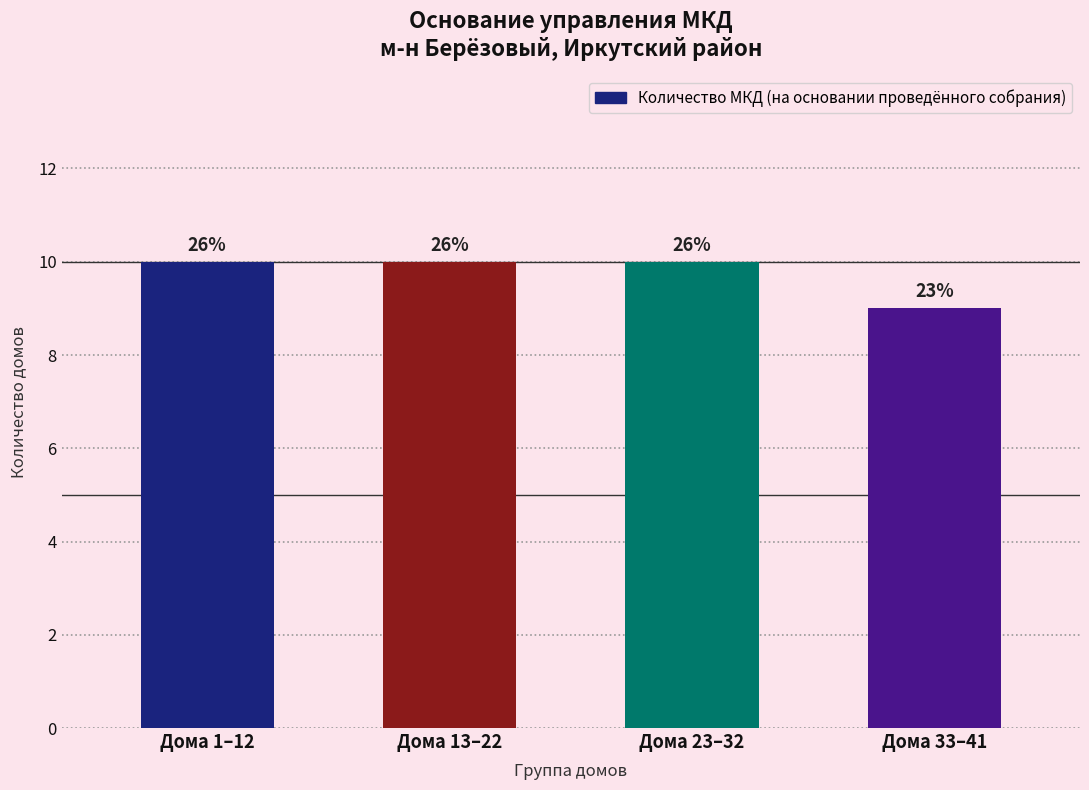

List the labels in order of value, largest first.

Дома 1–12, Дома 13–22, Дома 23–32, Дома 33–41